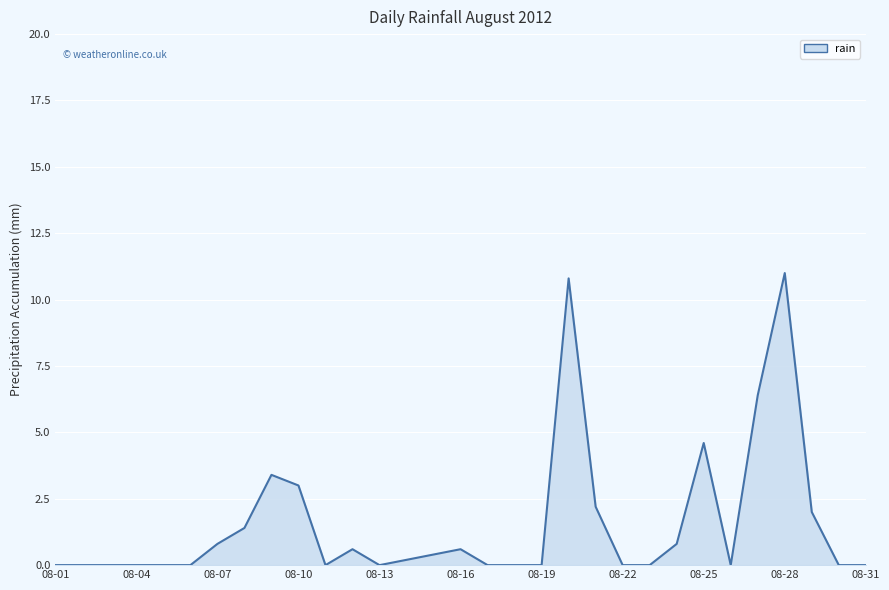

Does the chart have visible grid lines?

Yes